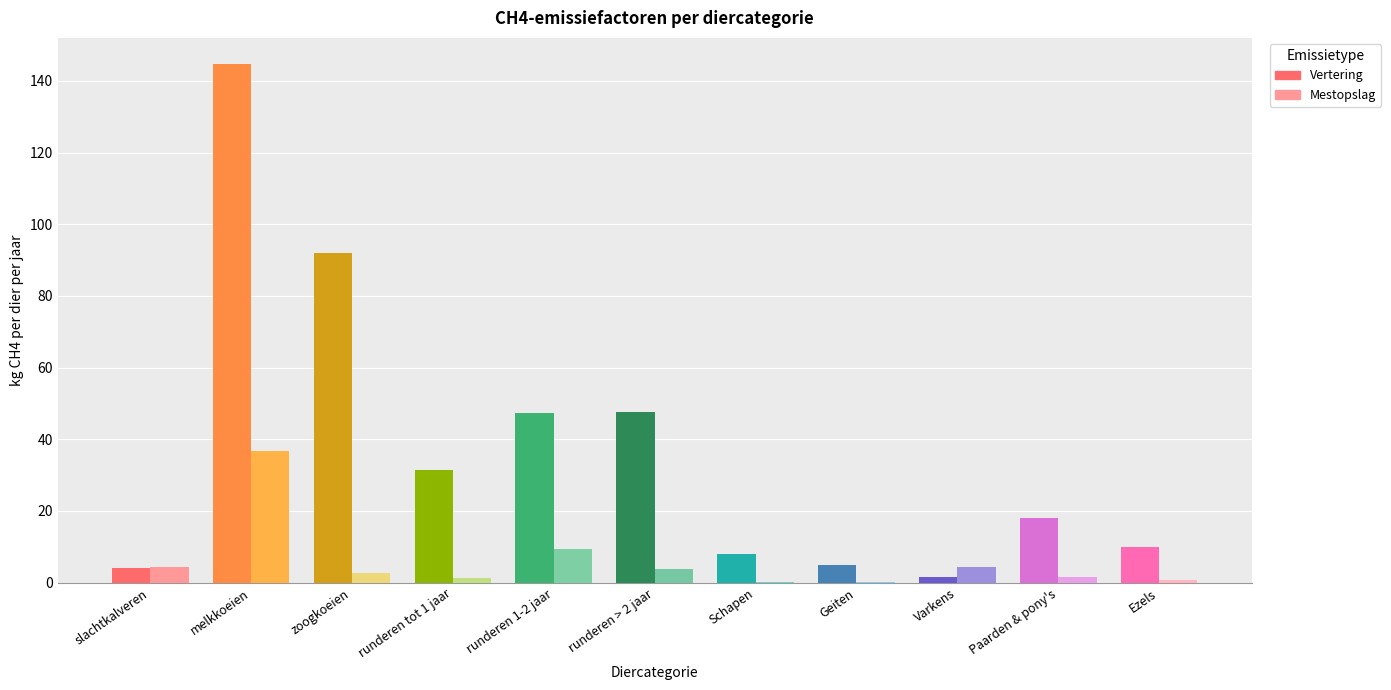

Between Geiten and Ezels, which series saw the biggest shift?

Vertering